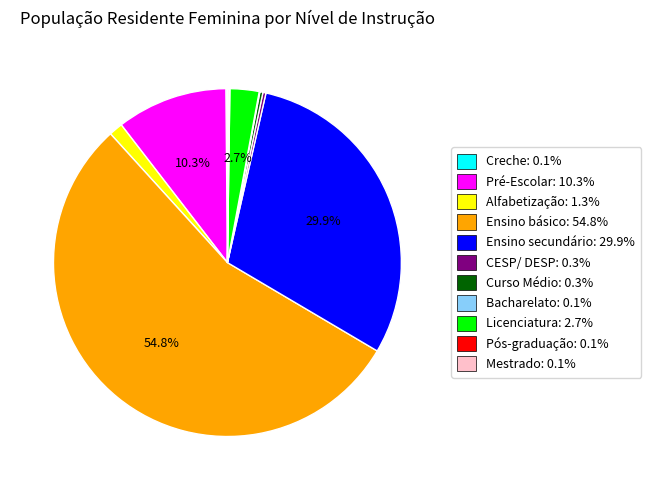

Approximately how many times larger is the value at Ensino básico: 54.8% compared to Pré-Escolar: 10.3%?

5.3